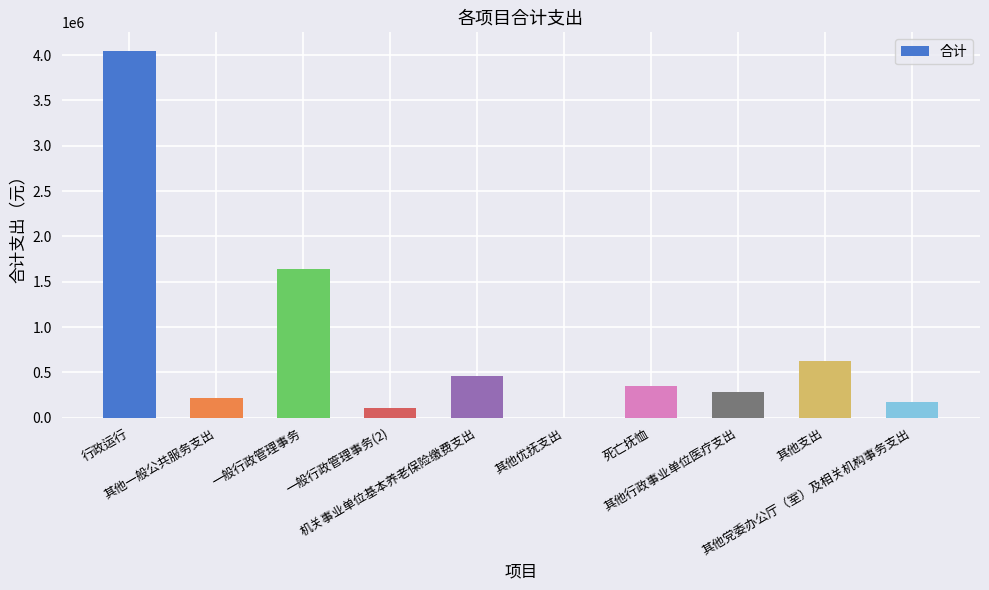

What is the maximum value shown in the chart?

4049579.2